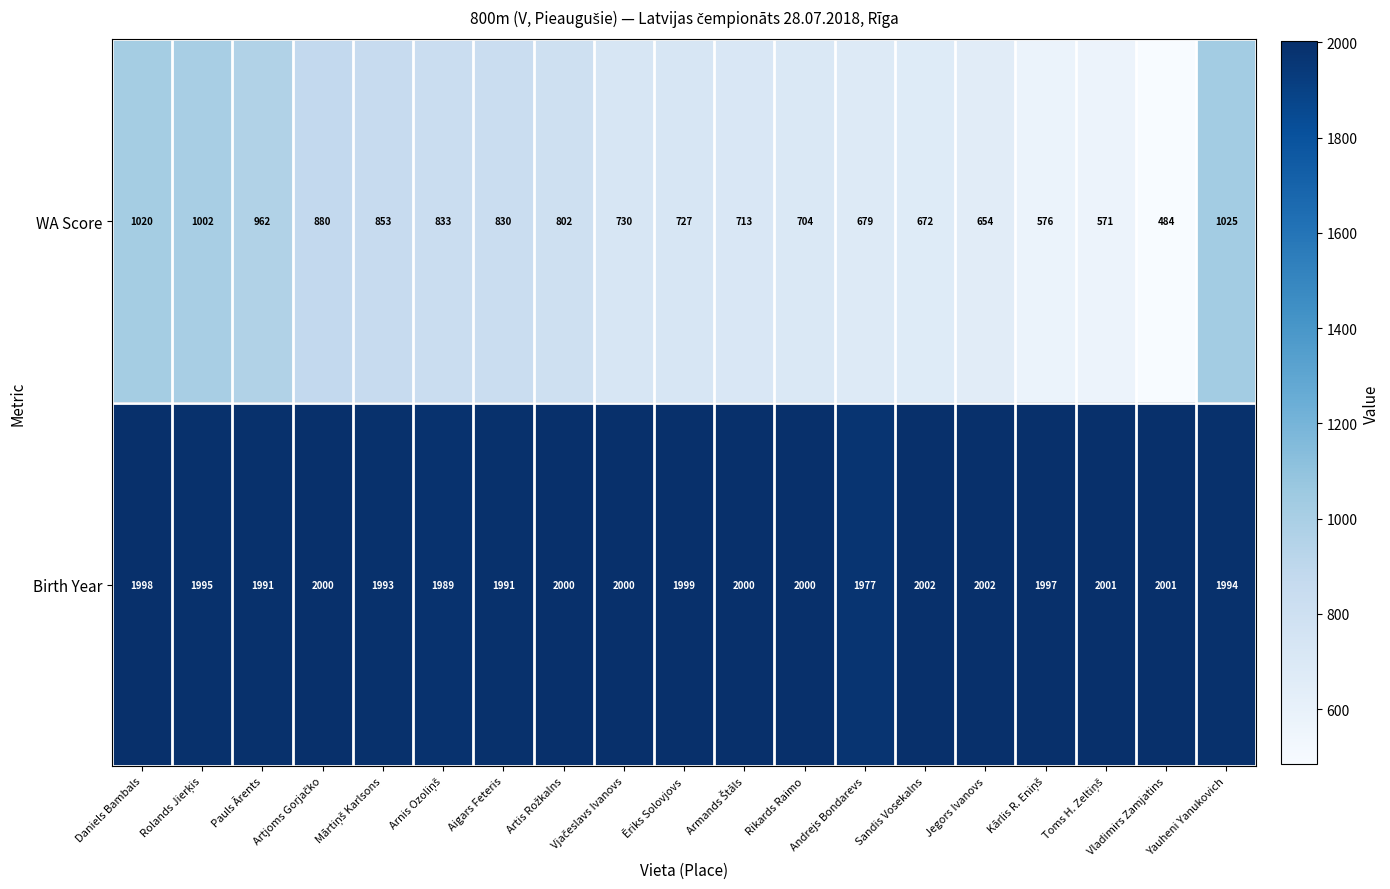

Rank the series by their maximum value, from highest to lowest.

Birth Year, WA Score